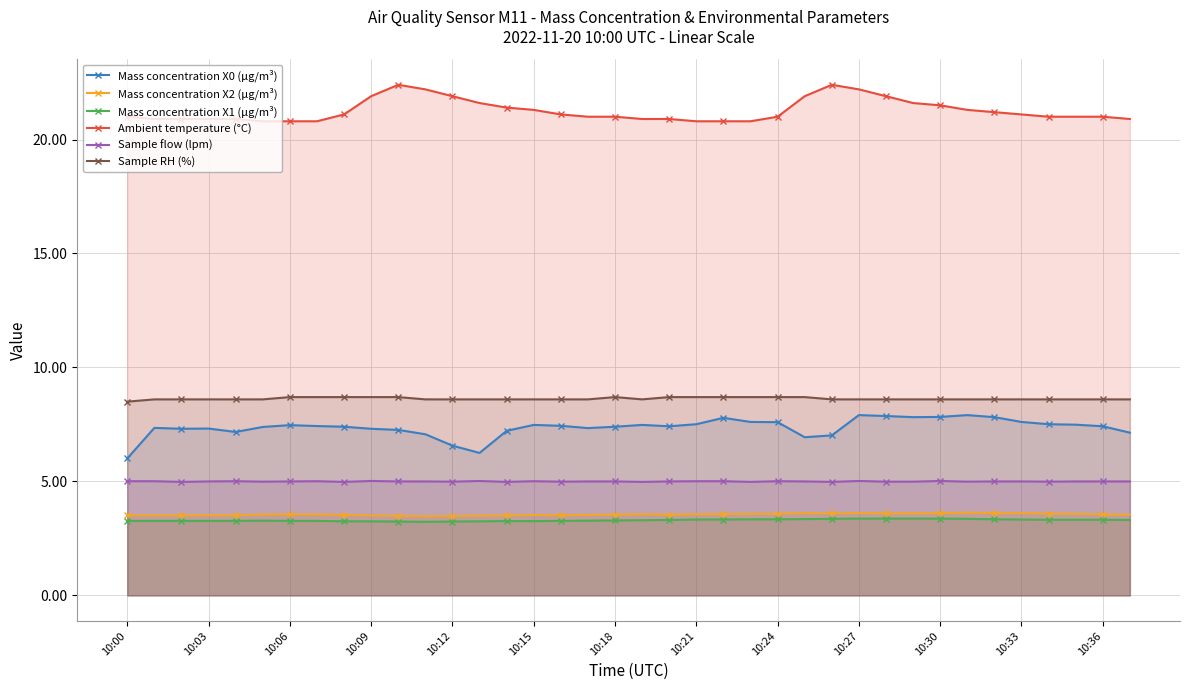

How many categories are shown in the chart?

38